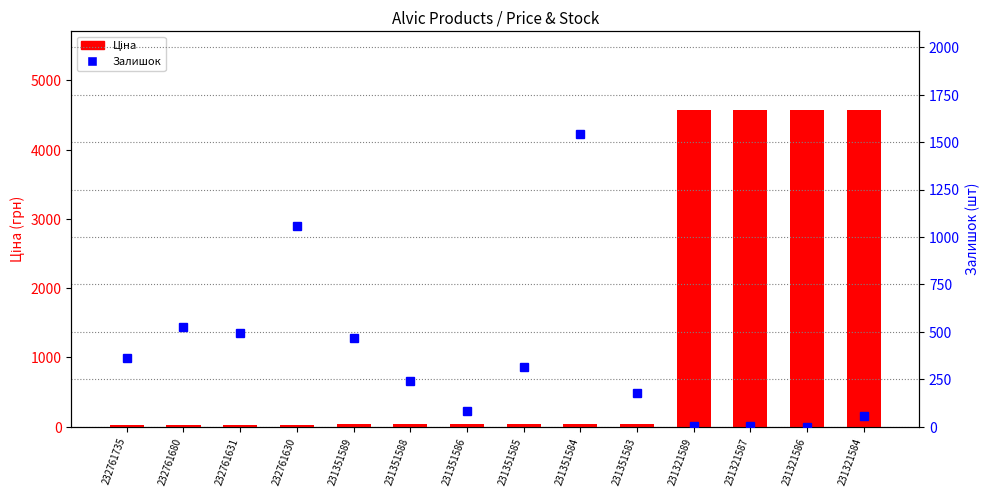

At 231321586, list the series in order from smallest to largest.

Залишок, Ціна